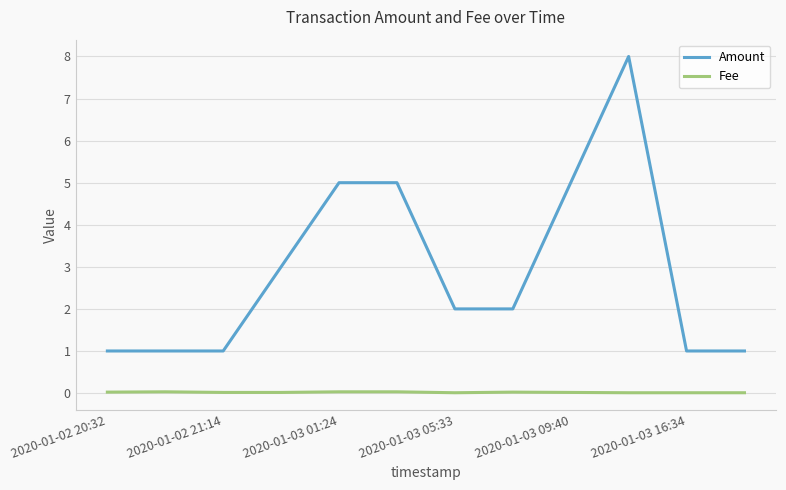

Is this an area chart (filled region under the line)?

No